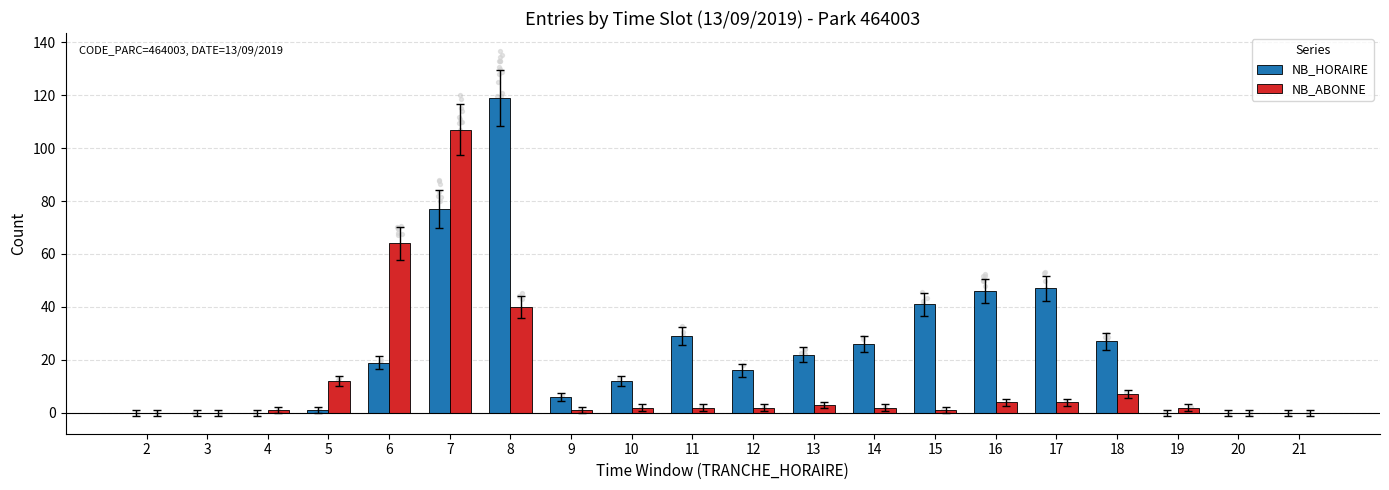

At how many categories does at least one series exceed 87?

2